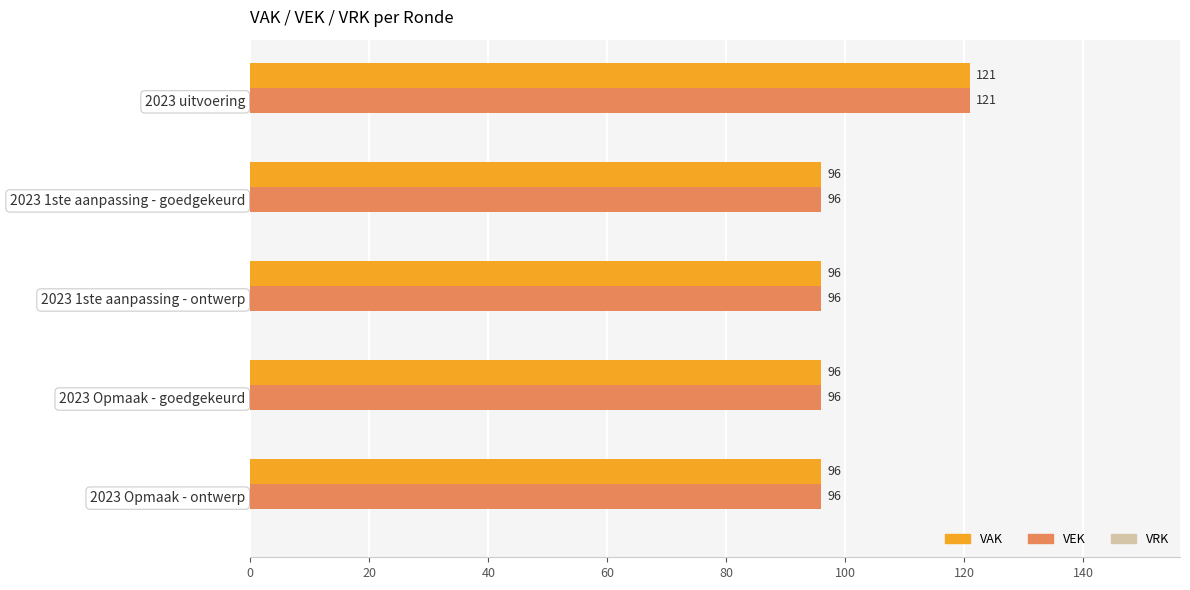

True or false: VEK has a value of 131 at 2023 Opmaak - goedgekeurd.

False